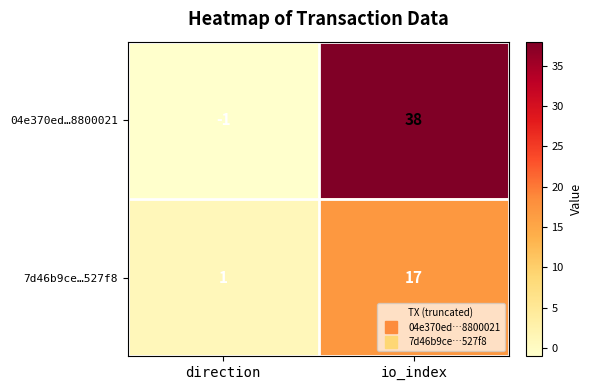

Reading left to right, extract all data points from this chart.

04e370ed…8800021: -1	38
7d46b9ce…527f8: 1	17